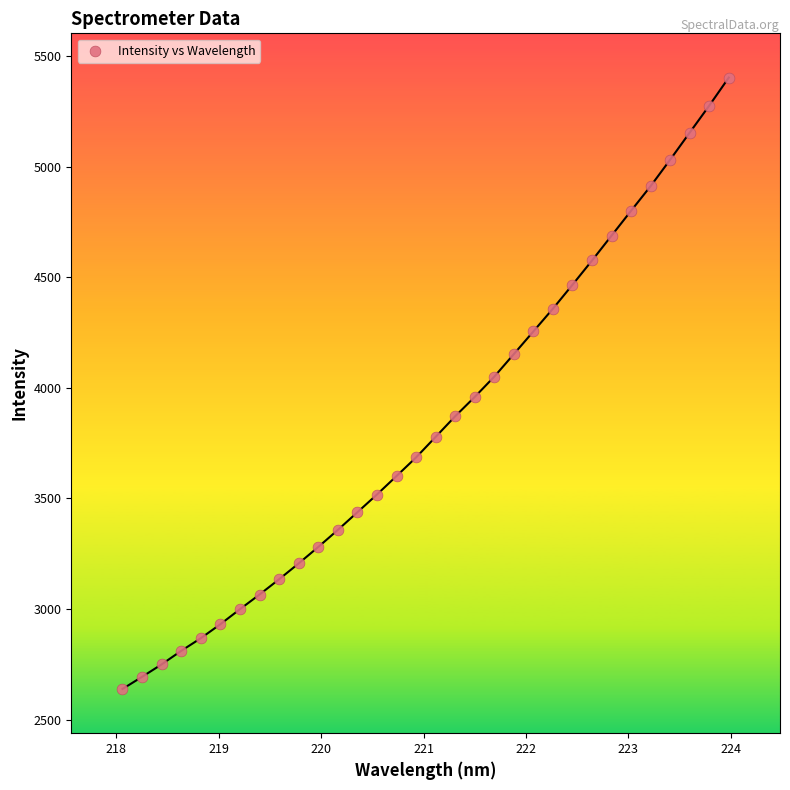

What is the range of Y values (max minus min)?

2764.6